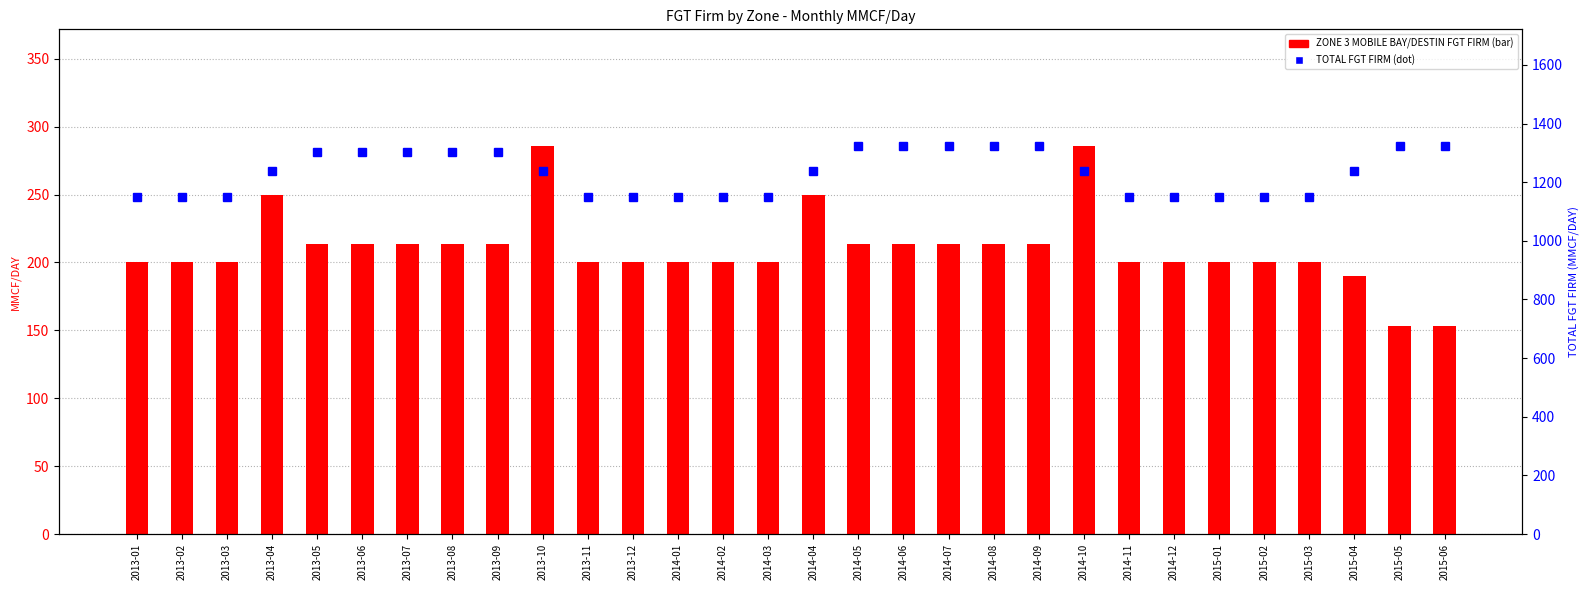

How many TOTAL FGT FIRM values are between 1150 and 1304?

23